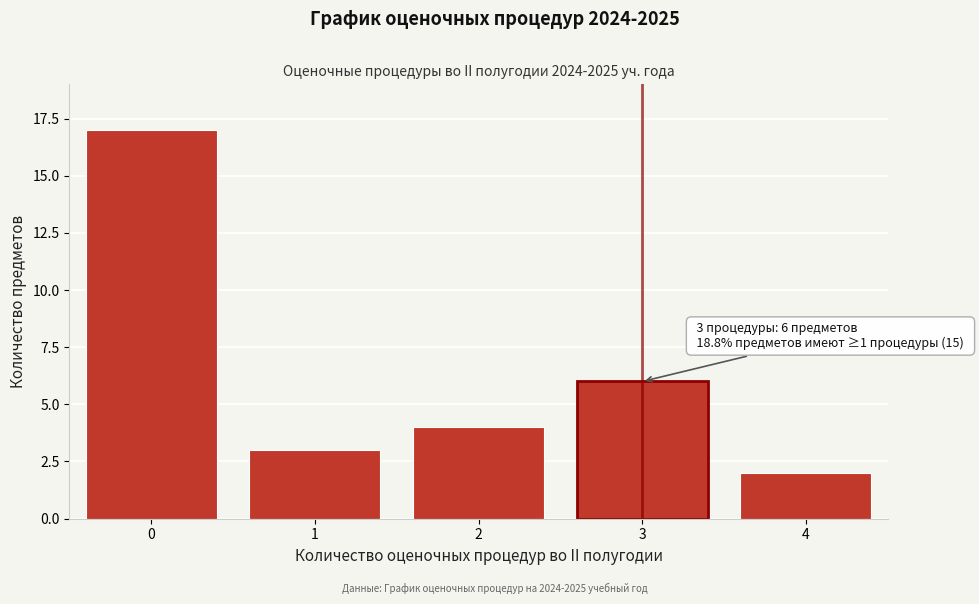

Reading left to right, list all the values displayed in this chart.

0=17	1=3	2=4	3=6	4=2